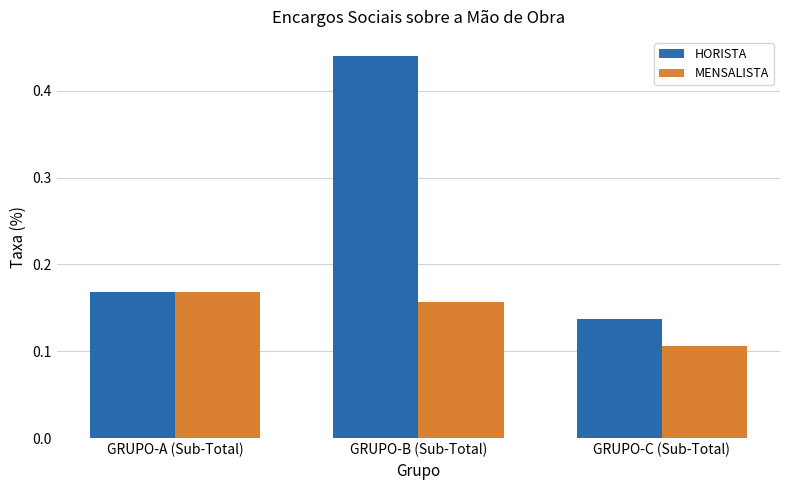

The value of HORISTA at GRUPO-B (Sub-Total) is 0.4. True or false?

True